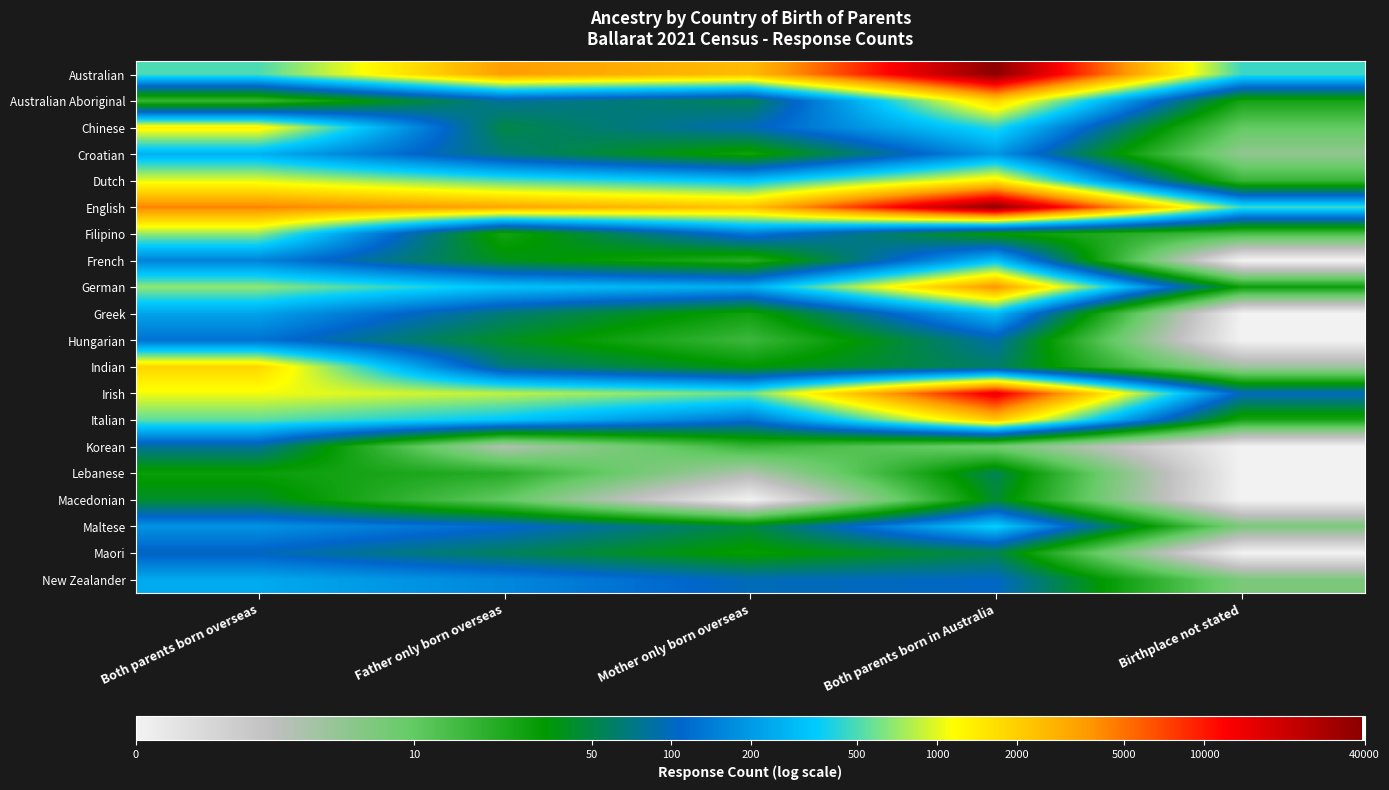

What is the spread (max minus min) of values at Father only born overseas?

6.8